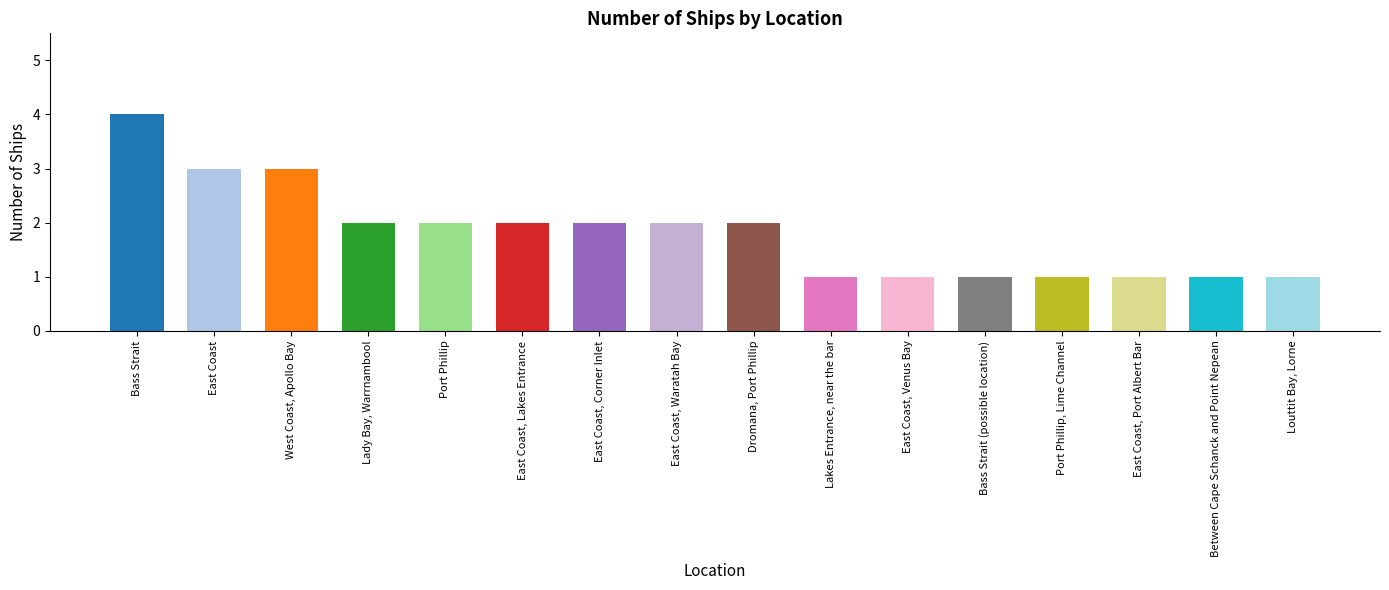

What is the average value?

2